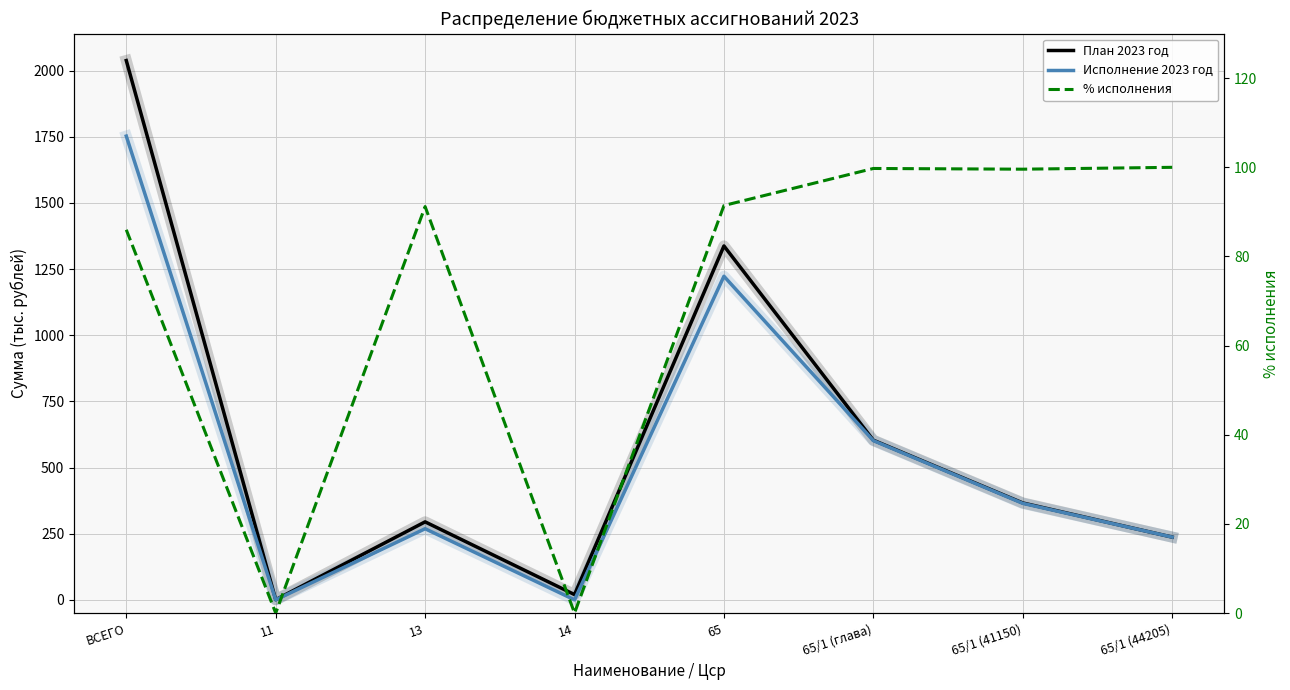

True or false: % исполнения and Исполнение 2023 год cross at least once.

False